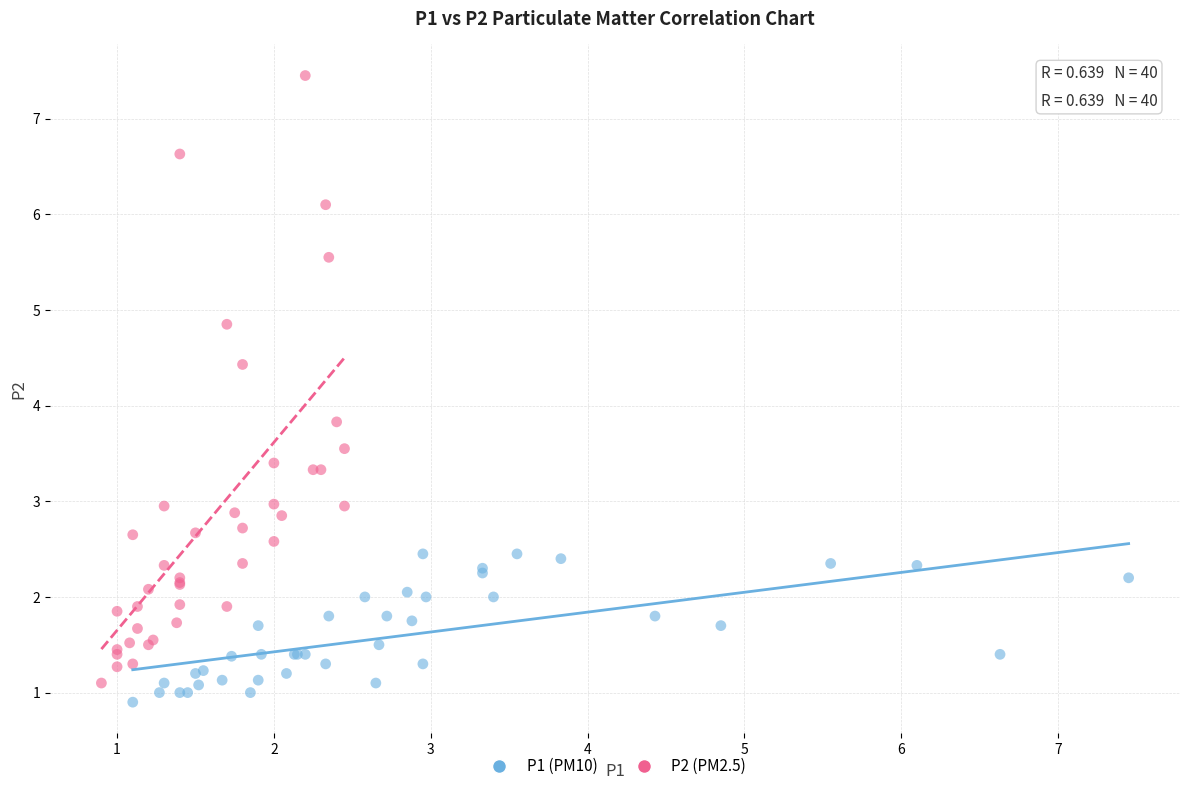

Which series reaches the minimum Y coordinate?

P1 (PM10)